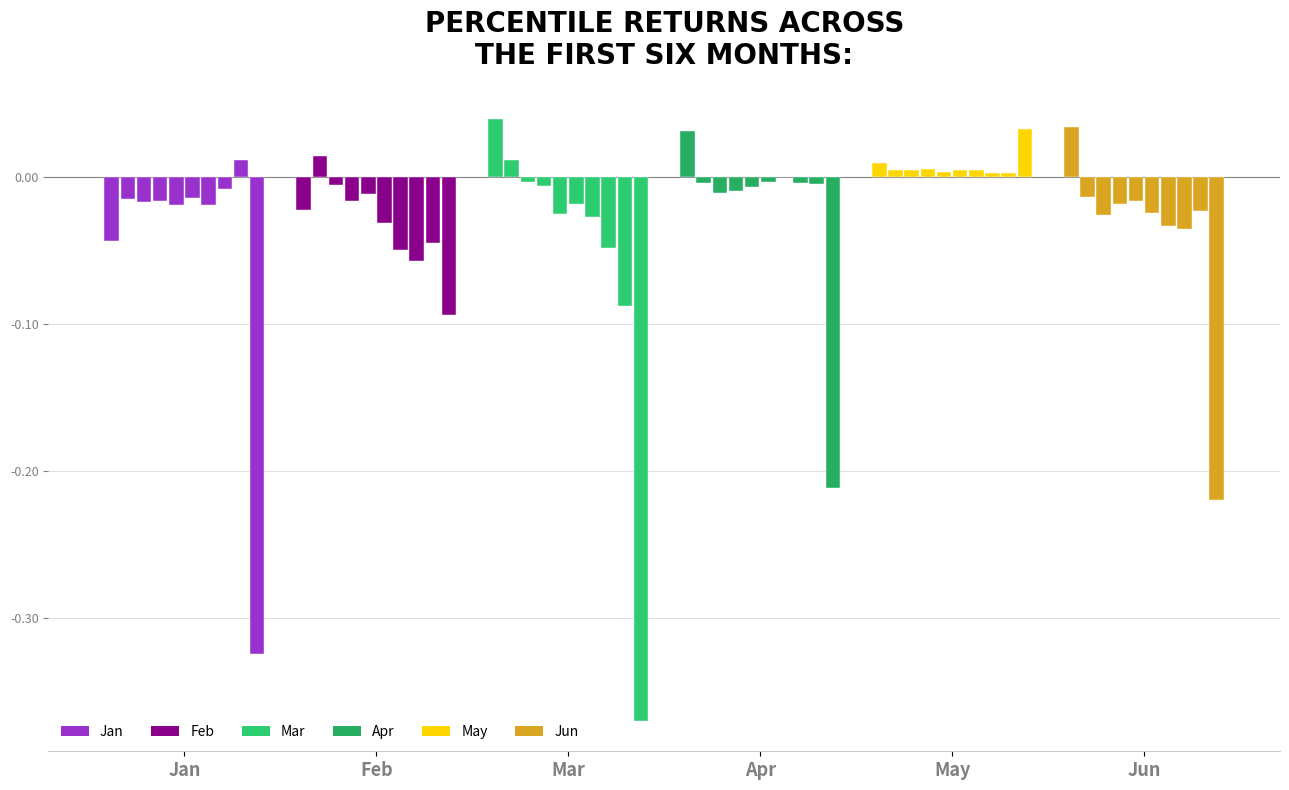

Count the number of data series in this chart.

6